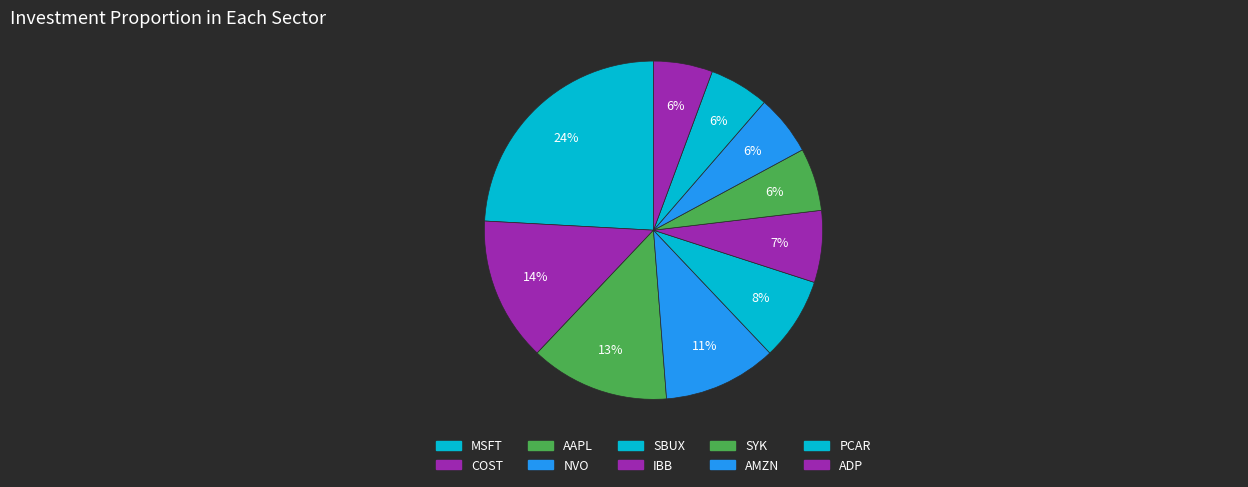

Which category has the biggest portion of the pie?

MSFT